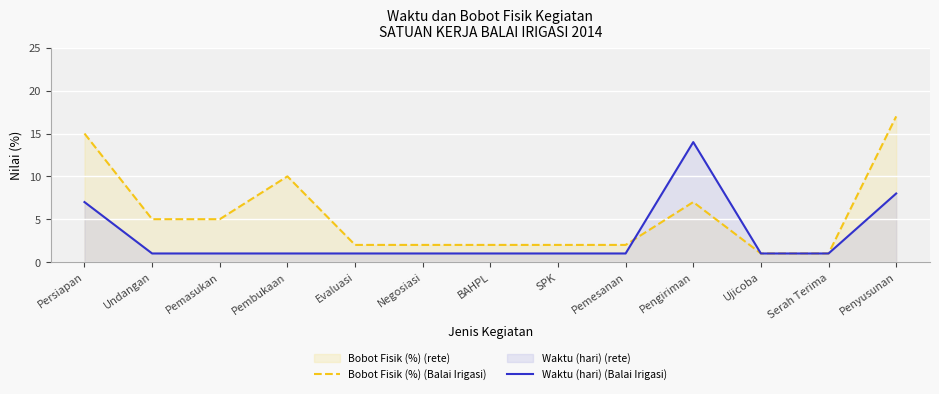

How many series are shown in this chart?

2